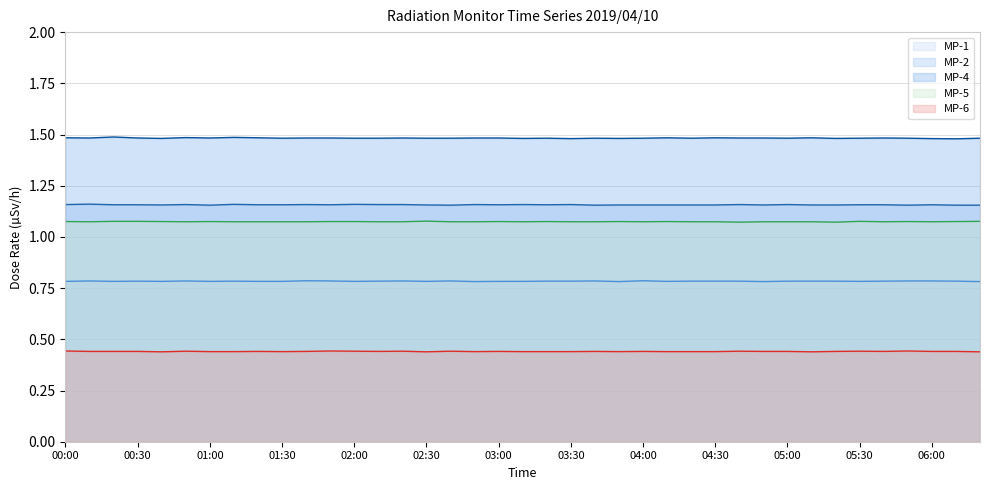

What is the value of the MP-2 line point at the 29th from the left?

1.2